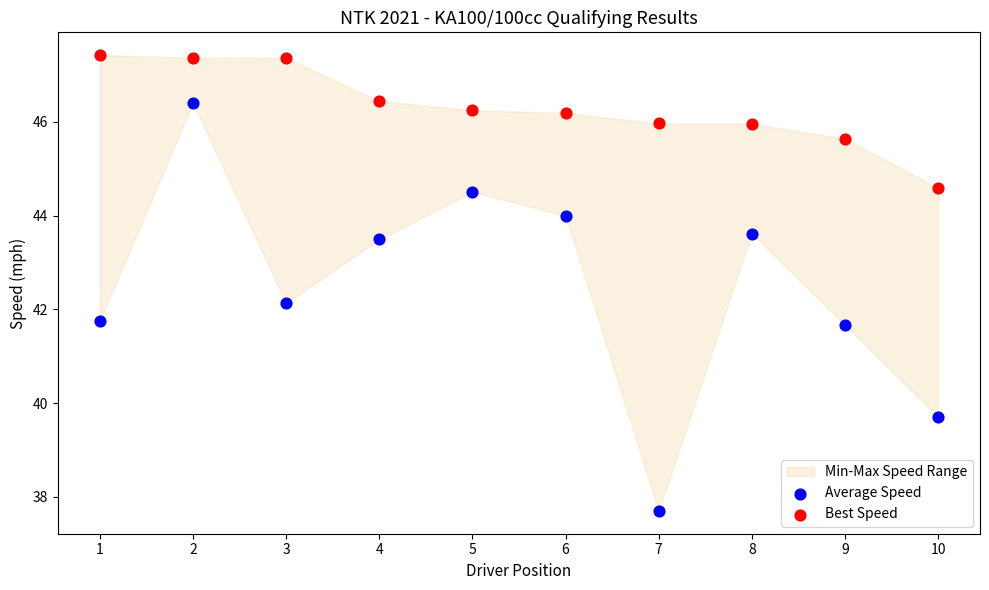

Which series contains the lowest Y value?

Average Speed